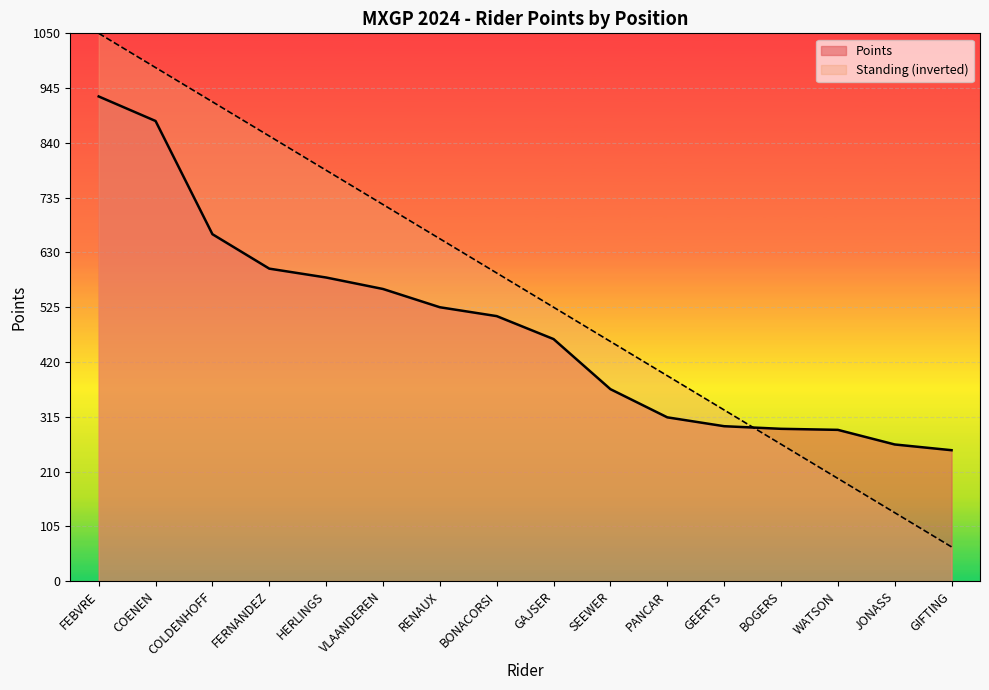

What is the sum of all Rank values?

8925.0